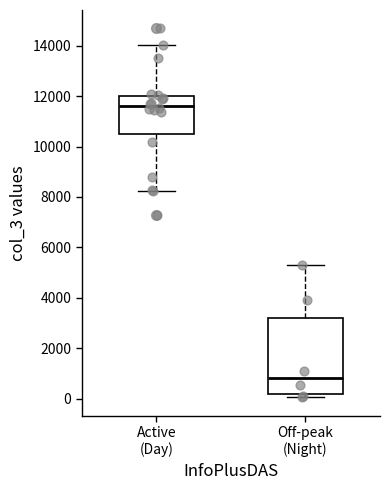

Reading left to right, transcribe this box plot: for each box, give where its median line is, the range the box spans, and where its two whiskers end, as read against the y-axis. The values are not printed on the chart, so give them approximately, as read against the axis.

Active (Day): median 11600, box 10400 to 12000, whiskers 8200 to 14000
Off-peak (Night): median 800, box 200 to 3200, whiskers 0 to 5200